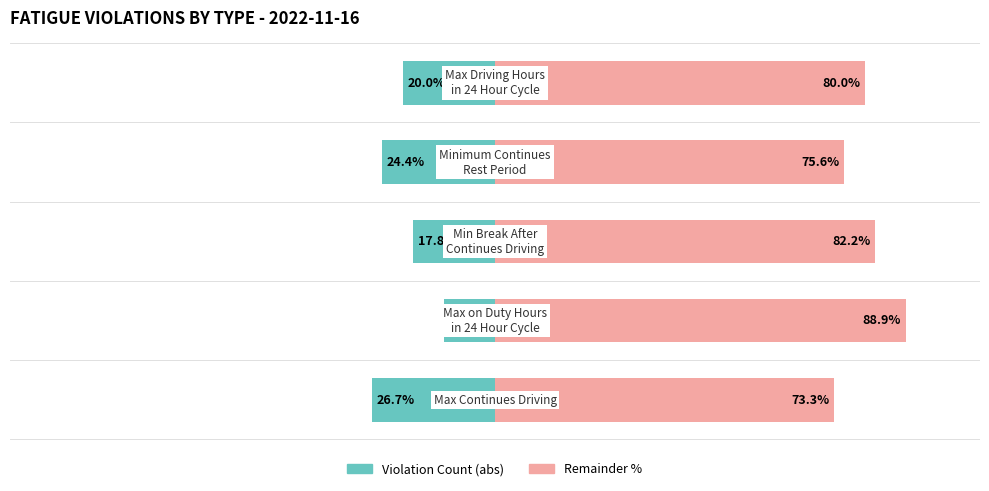

Is the value of Percentage Remainder at 4 greater than the value of Violation Count at 1?

Yes